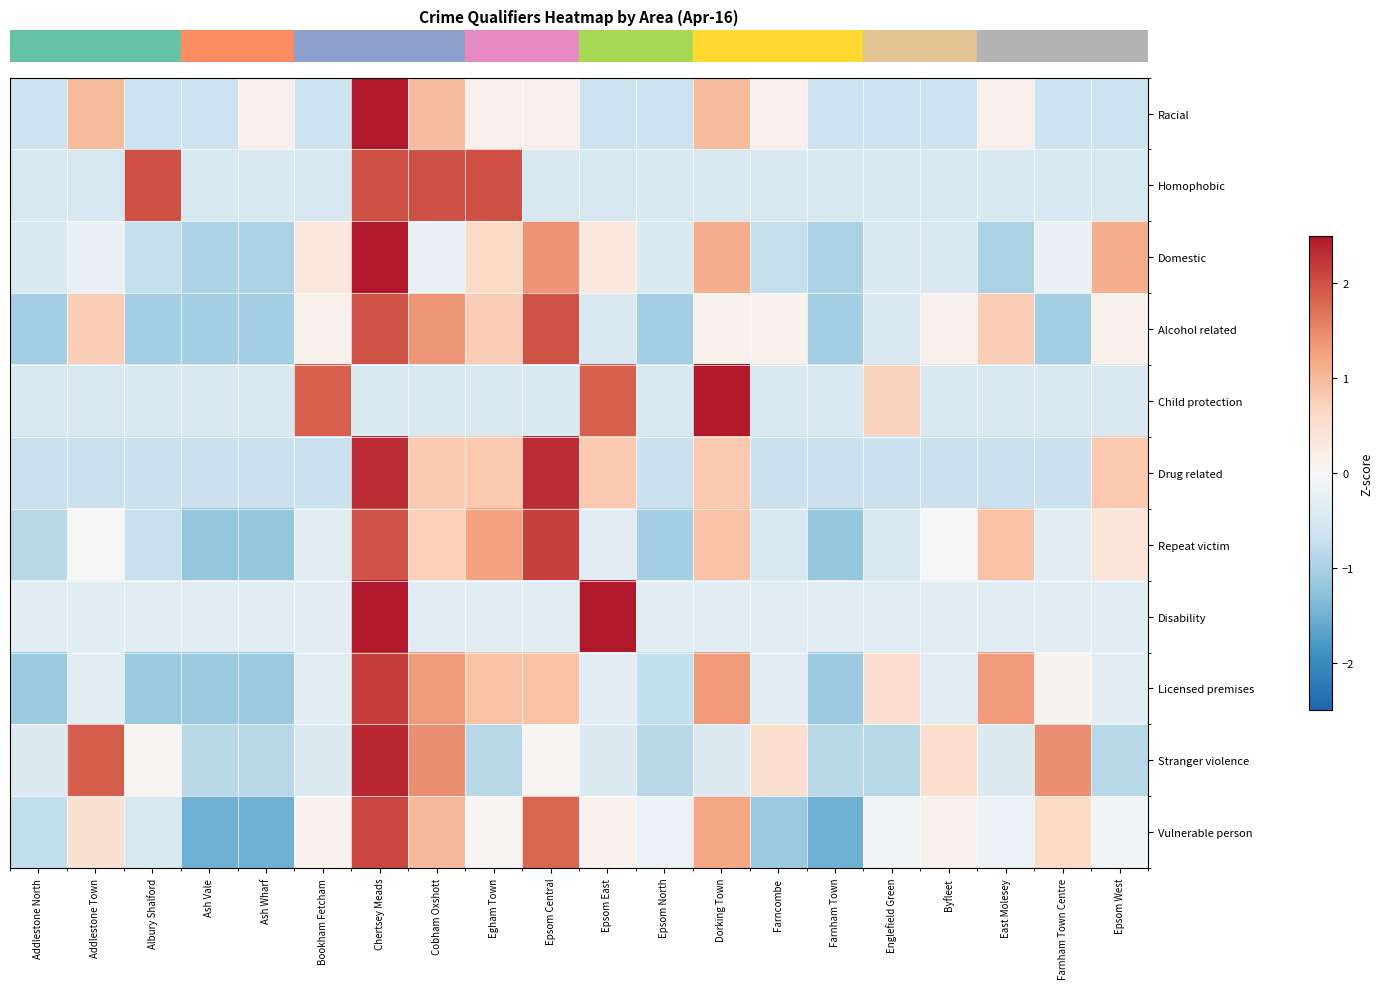

At how many categories does at least one series exceed 2?

4